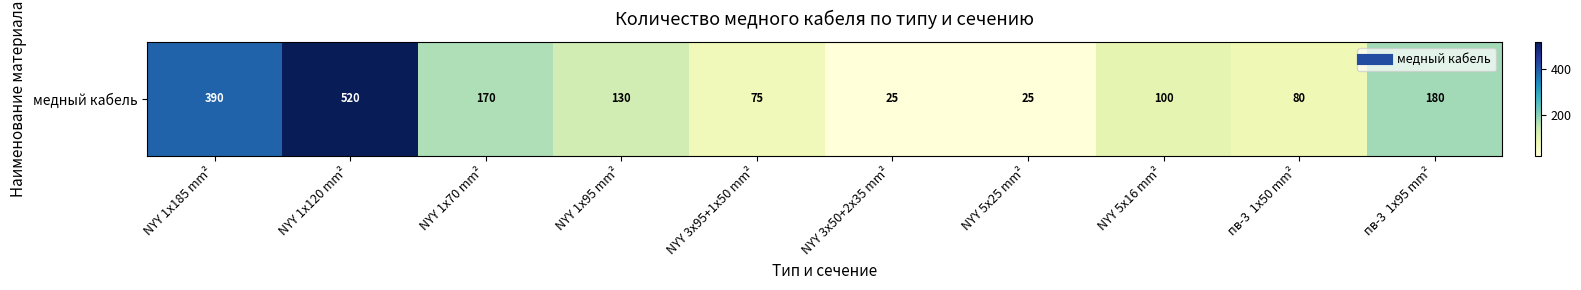

What is the greatest value displayed?

520